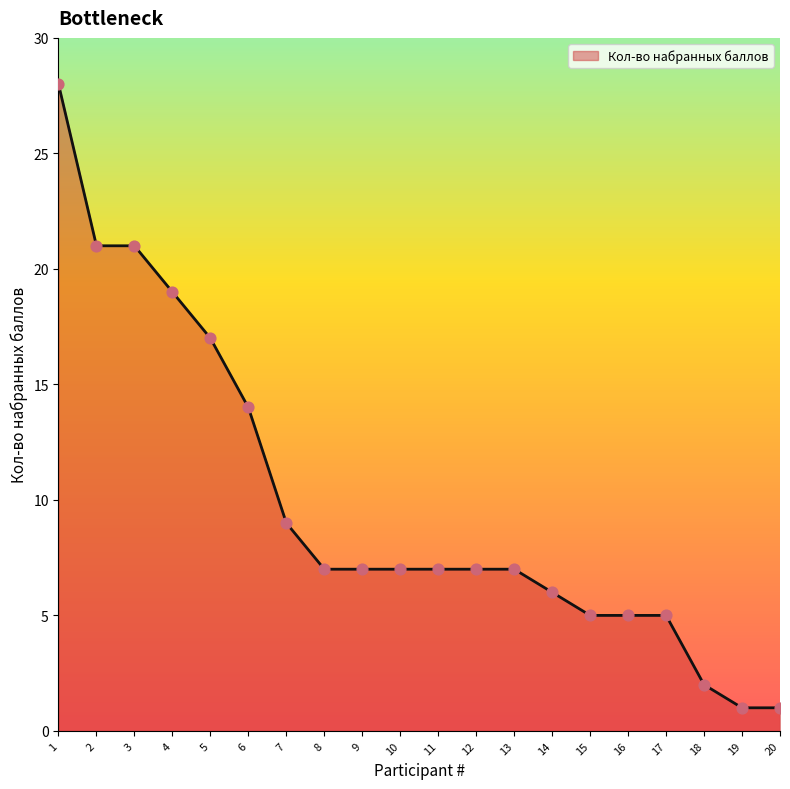

What is the ratio of the value at 8 to the value at 9?

1.0